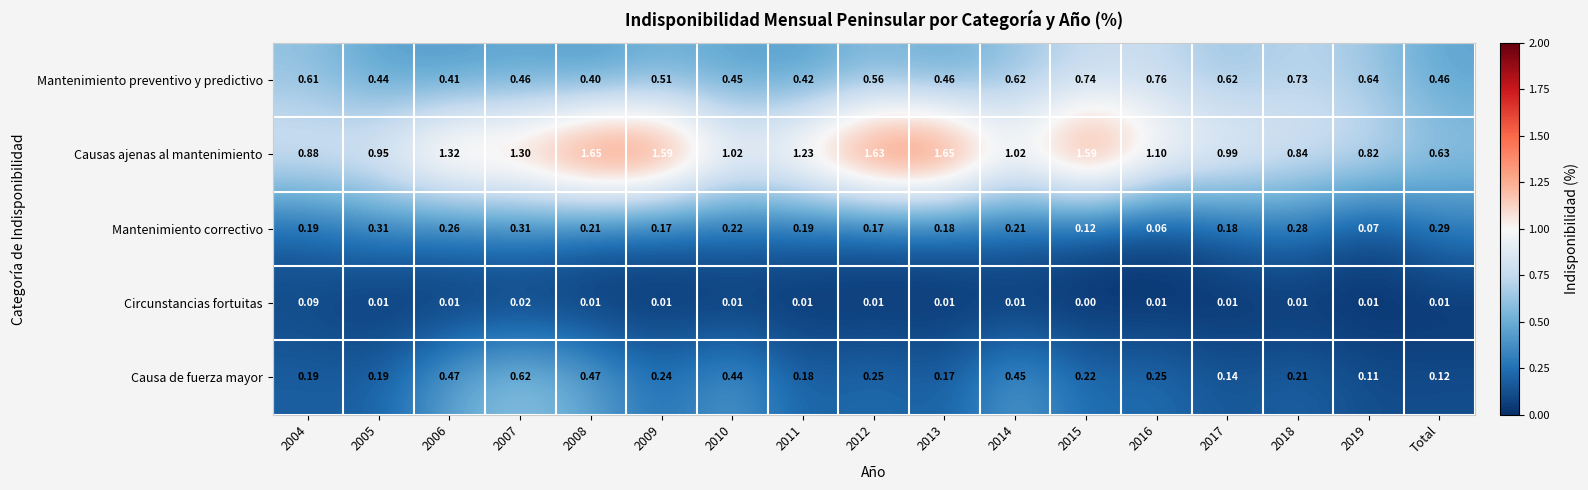

At which label does Causas ajenas al mantenimiento reach its minimum?

Total